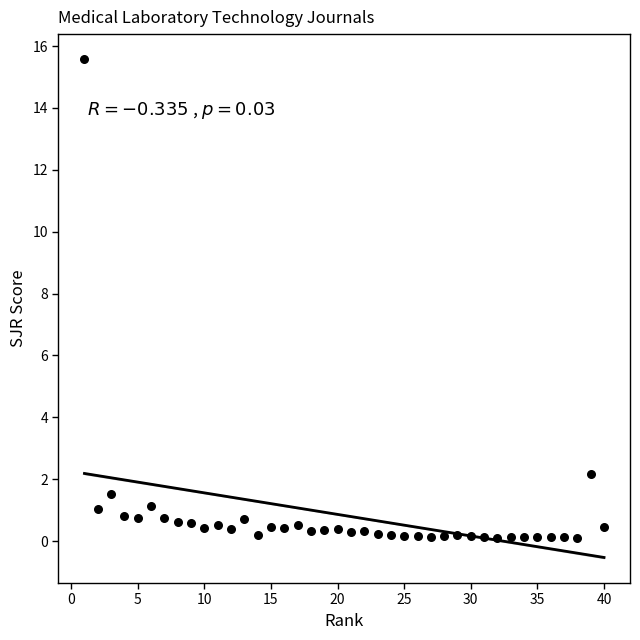

What Y value in the scatter plot is closest to 7?

2.2